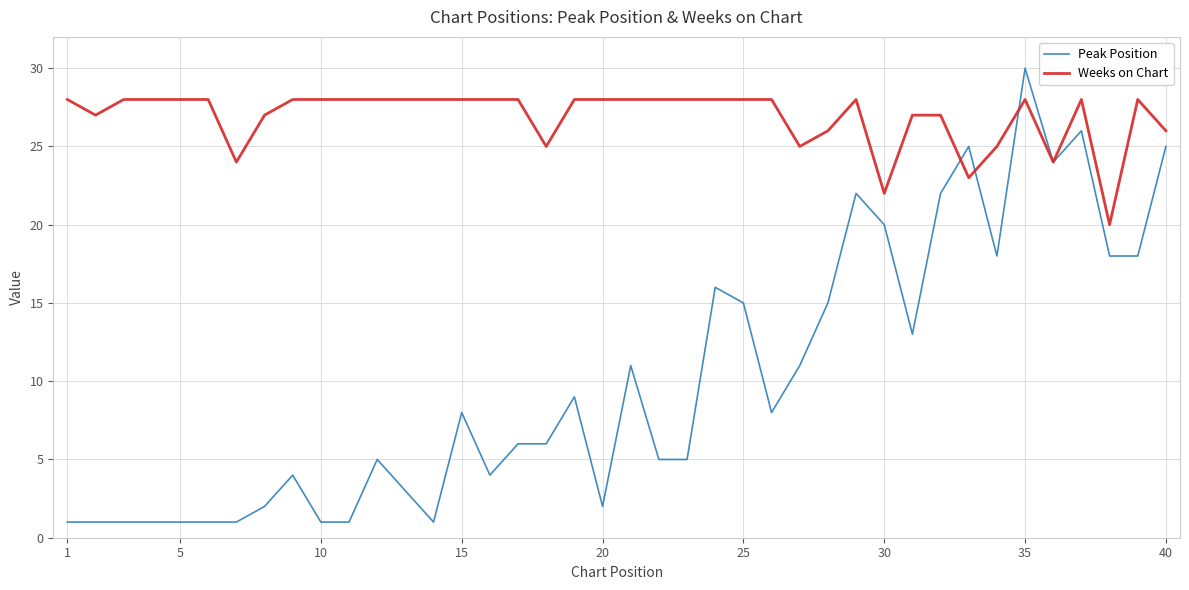

Which series has the largest range (max minus min)?

Peak Position